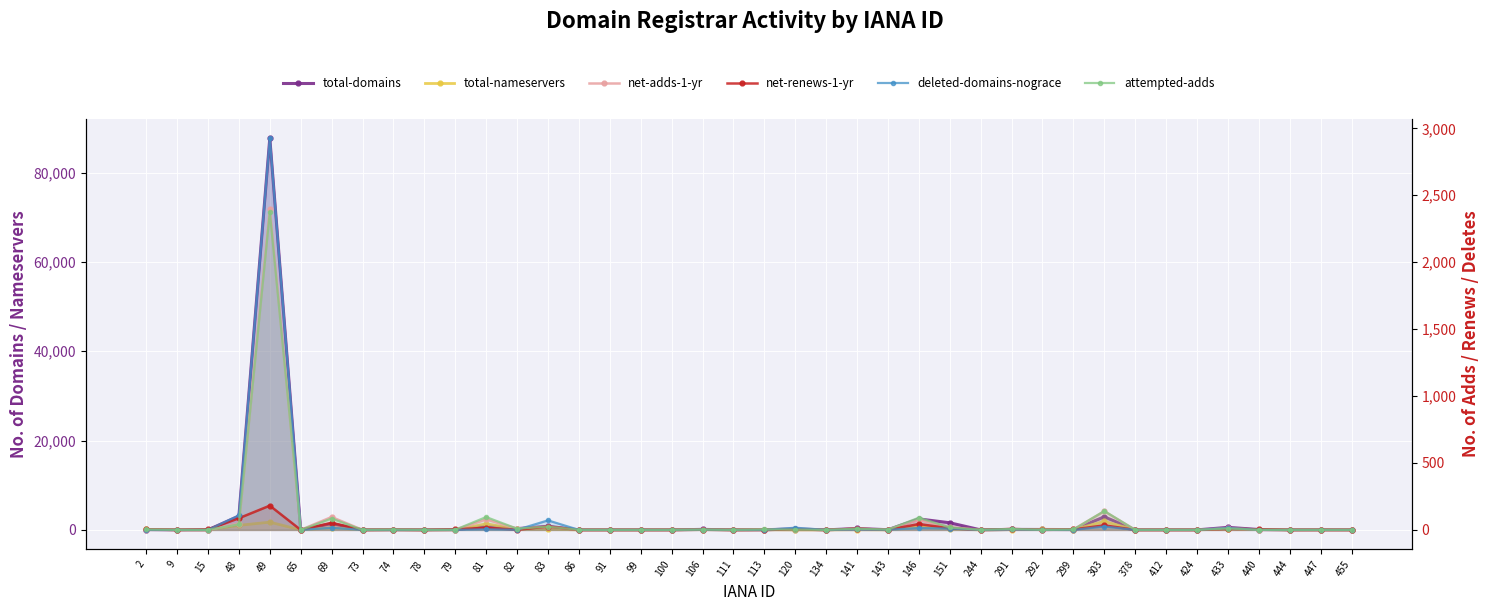

Which label corresponds to the largest value in the chart?

49